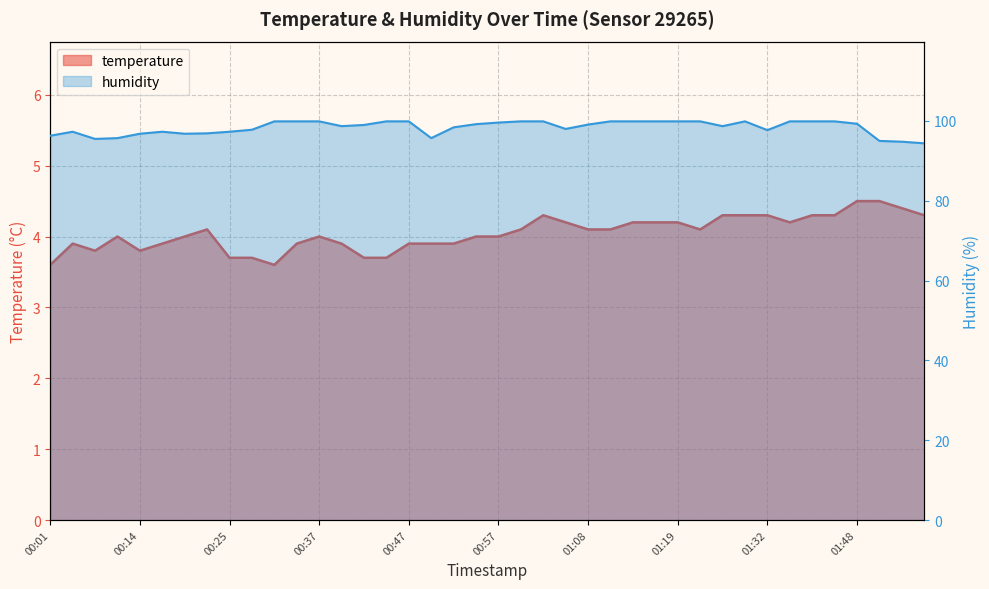

How many interior local valleys does the temperature series have?

5